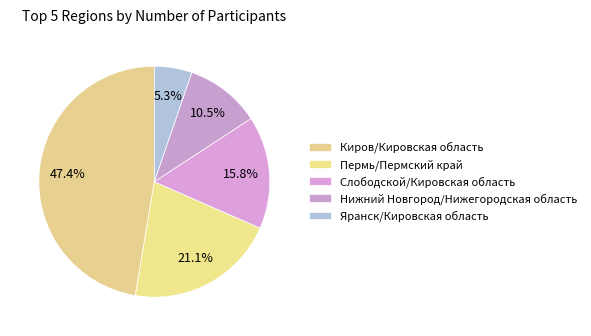

To the nearest percent, what is the combined percentage of Слободской/Кировская область and Нижний Новгород/Нижегородская область?

26%